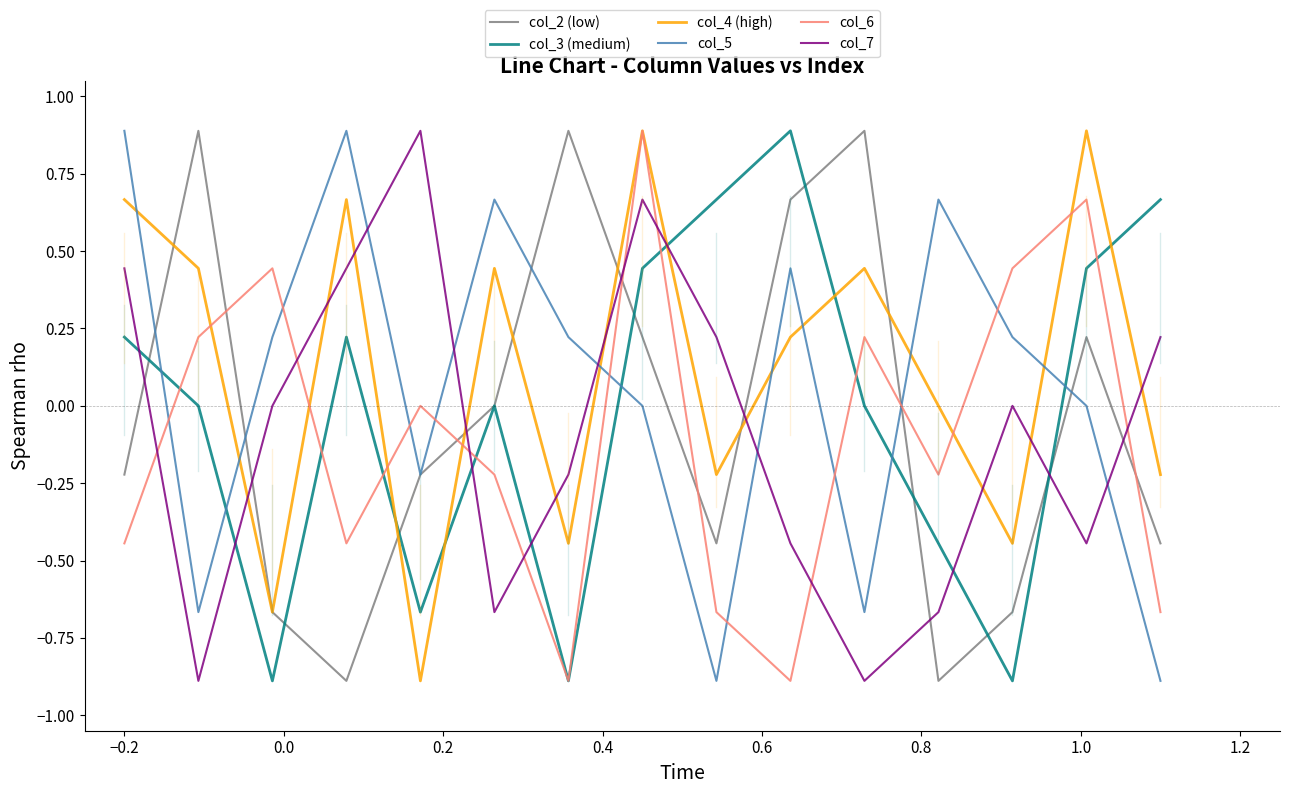

What is the minimum value shown in the chart?

-0.9